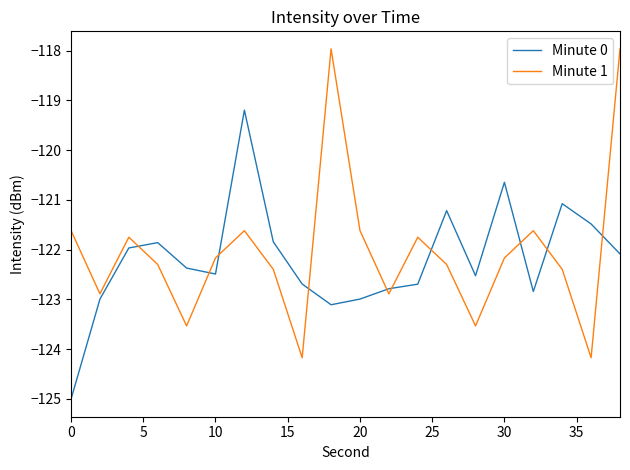

Which series has the widest spread of values?

Minute 1